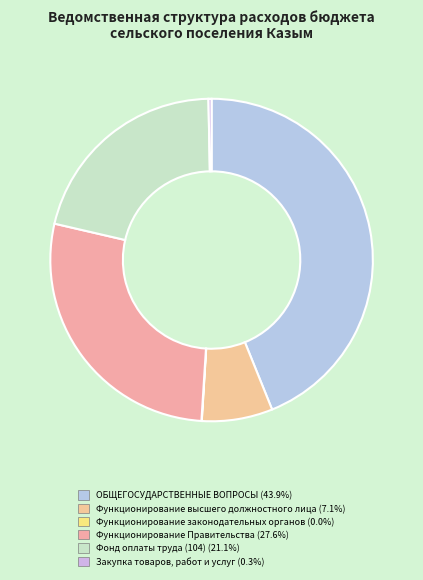

Rank the categories by value from lowest to highest.

Функционирование законодательных органов, Закупка товаров, работ и услуг, Функционирование высшего должностного лица, Фонд оплаты труда (104), Функционирование Правительства, ОБЩЕГОСУДАРСТВЕННЫЕ ВОПРОСЫ